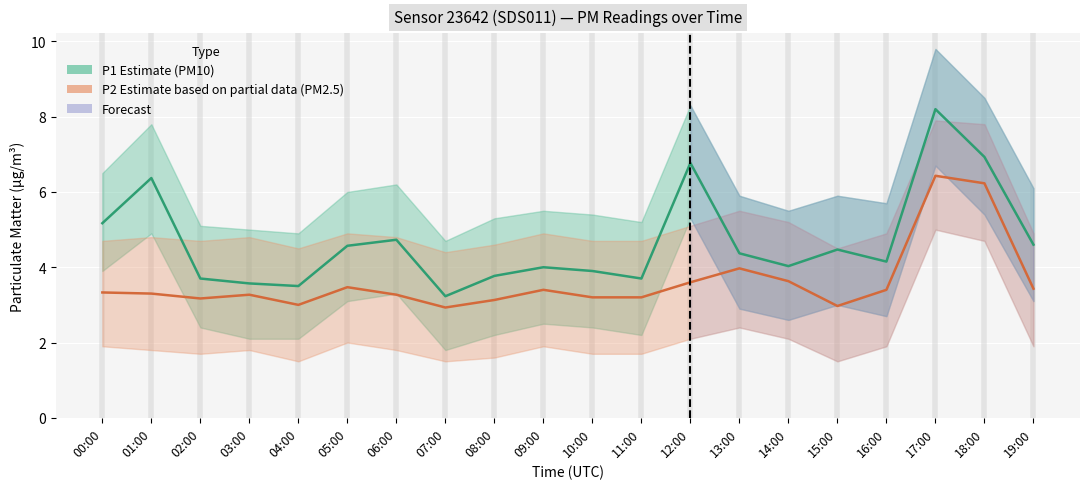

Which series has the largest total across all categories?

P1 (PM10 Estimate)